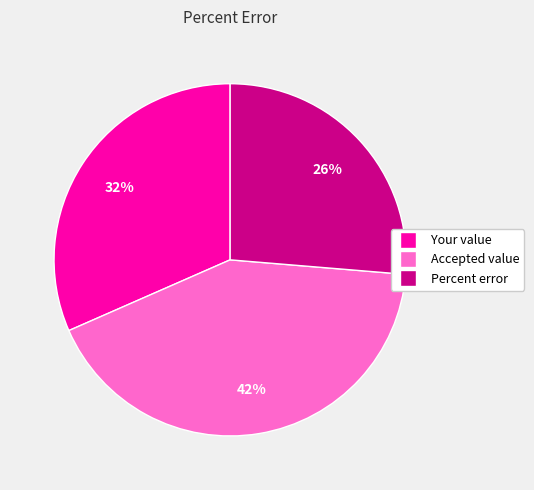

To the nearest percent, what percentage of the pie is Percent error?

26%